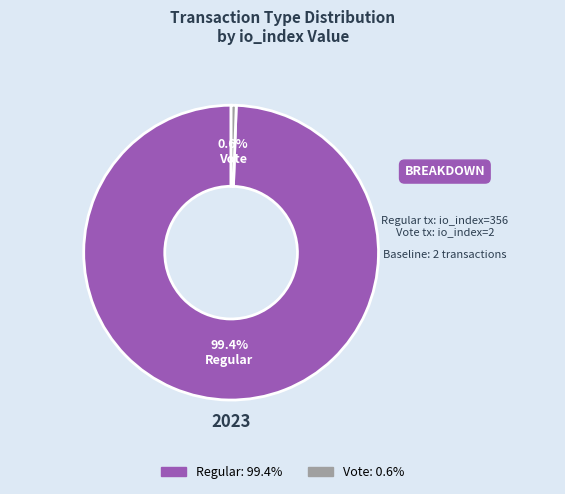

Rank the categories by value from highest to lowest.

Regular, Vote